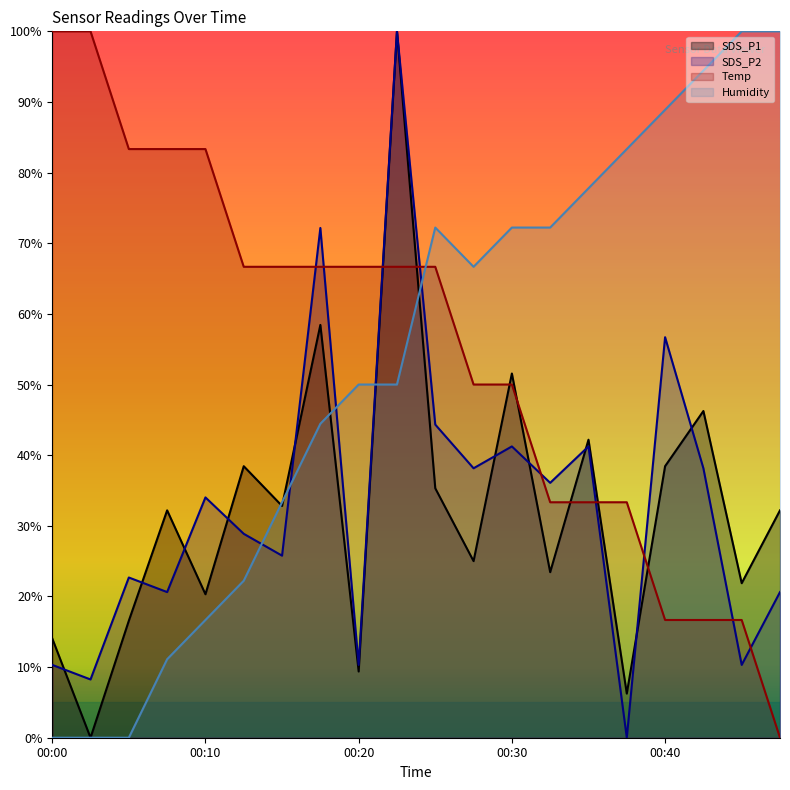

At 00:30, list the series in order from smallest to largest.

SDS_P2, Temp, SDS_P1, Humidity